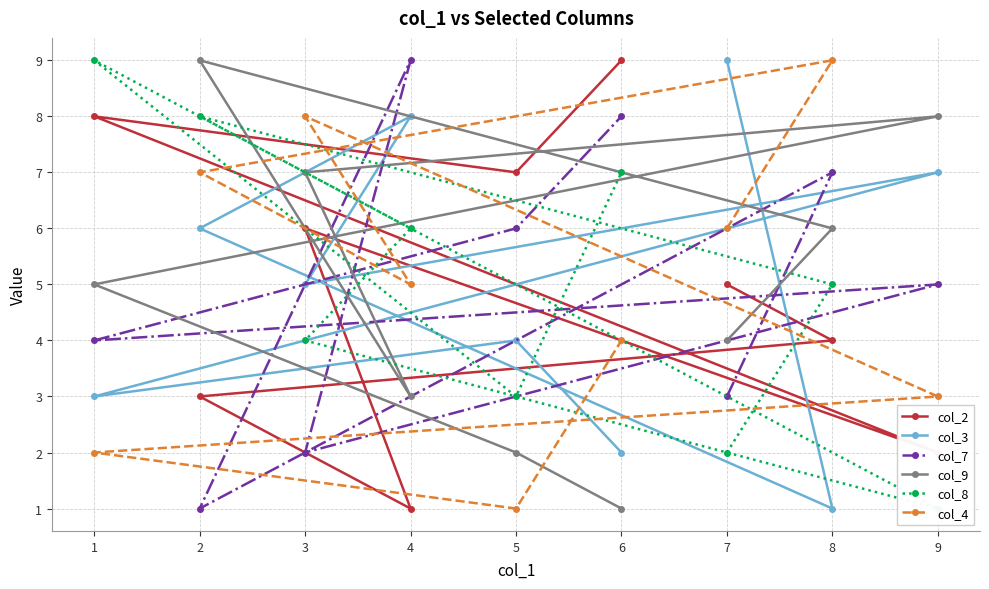

What is the difference between the second highest and second lowest values in the col_2 series?

6